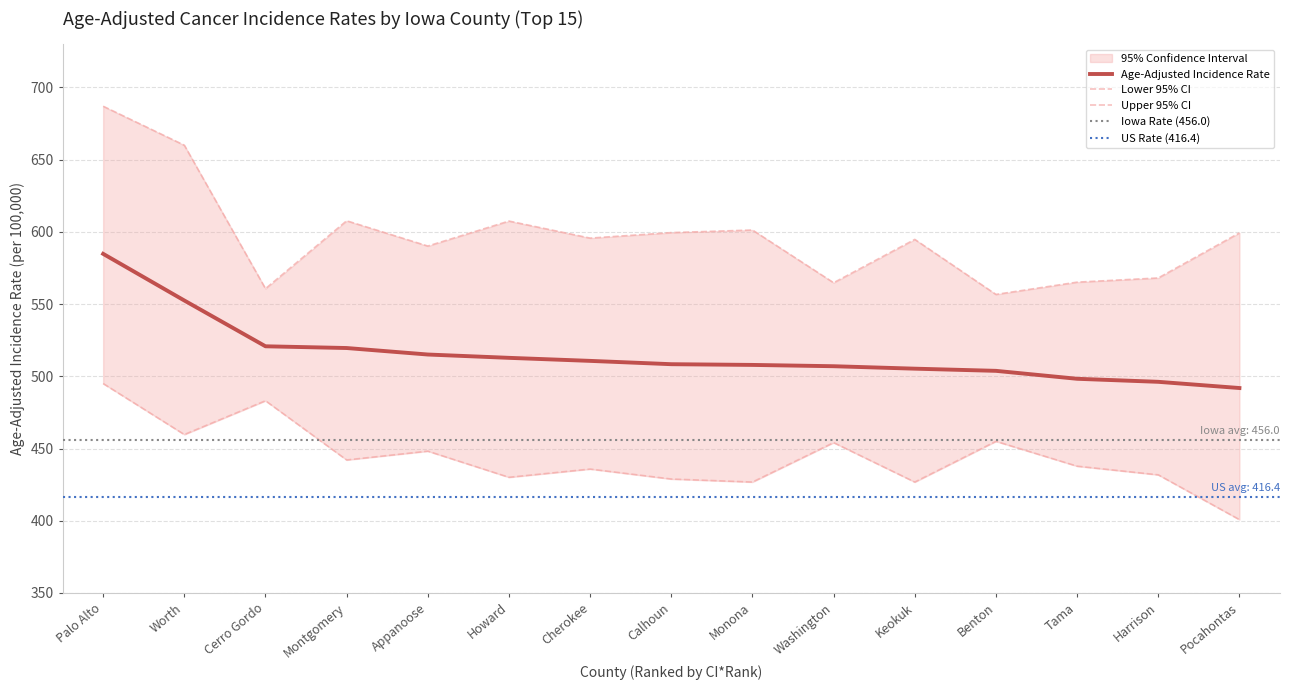

What is the value of the Upper 95% CI point at the 10th from the left?

564.8